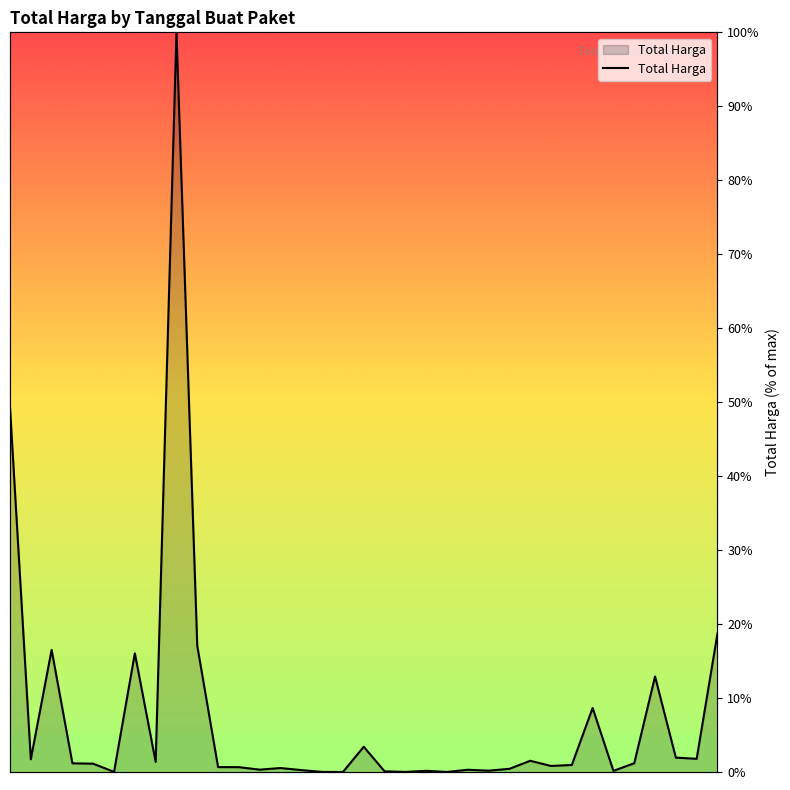

What is the difference between the maximum and minimum values?

100.0